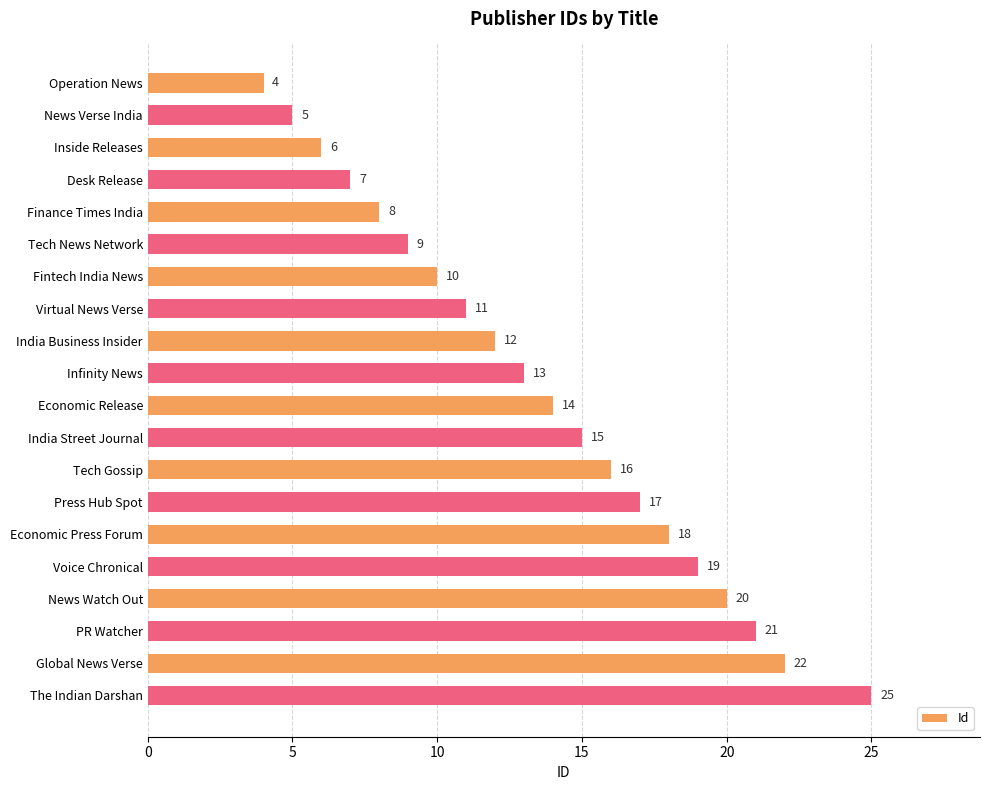

What is the label of the 6th bar from the bottom?

Economic Press Forum